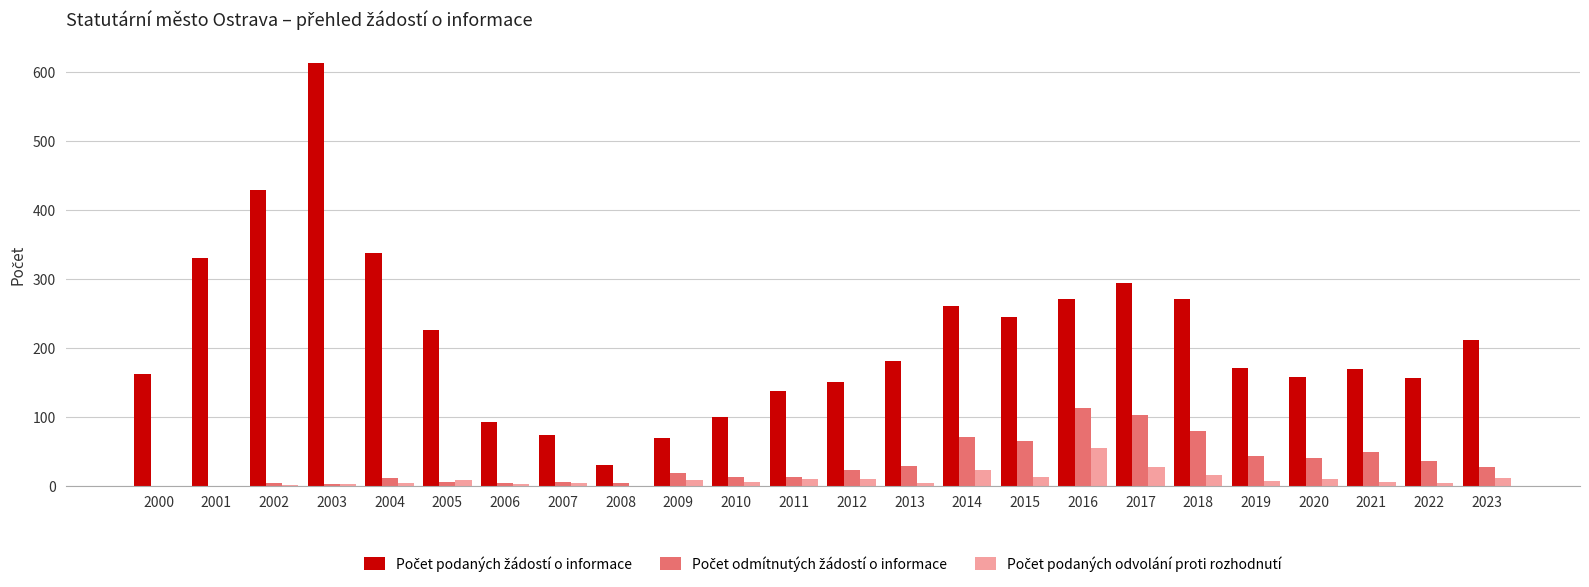

At which category is the sum across all series the highest?

2003